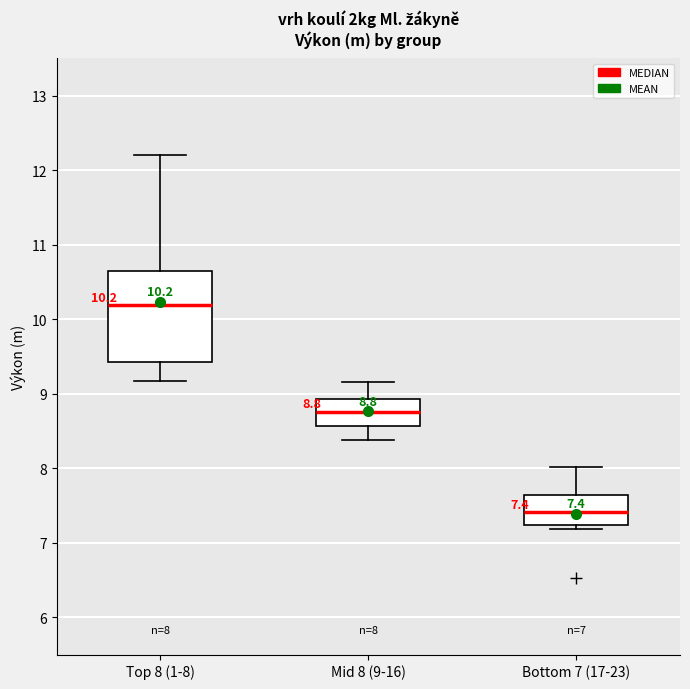

Which box's median line is the lowest?

Bottom 7 (17-23)